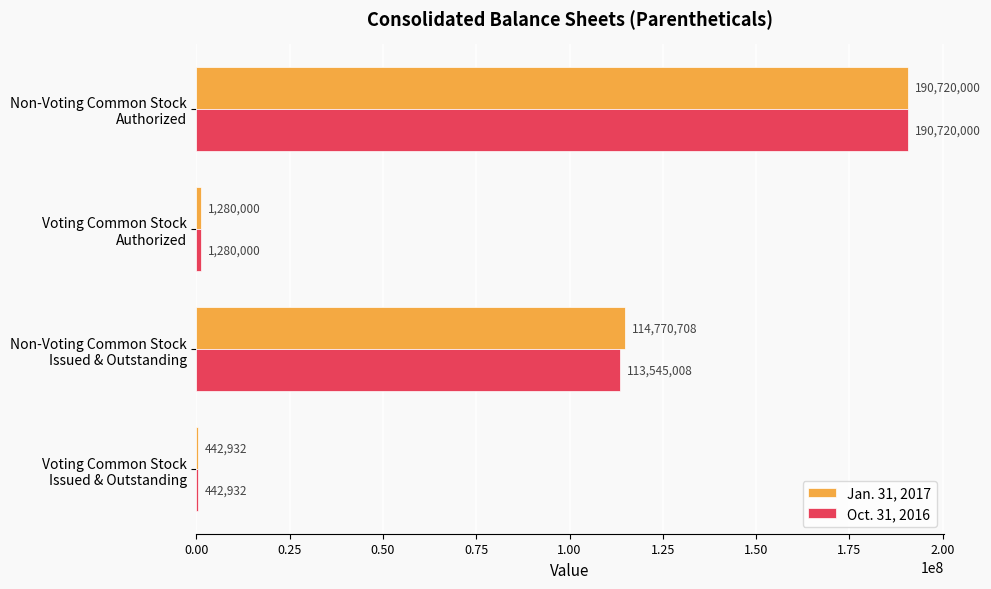

What is the average value of the Oct. 31, 2016 series?

76496985